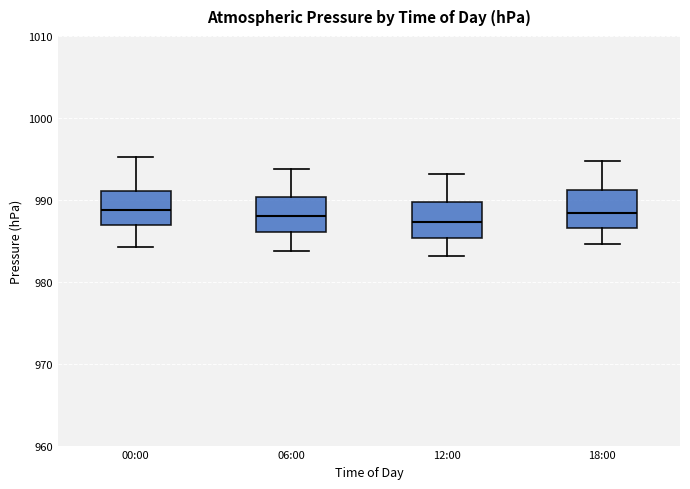

Reading left to right, transcribe this box plot: for each box, give where its median line is, the range the box spans, and where its two whiskers end, as read against the y-axis. The values are not printed on the chart, so give them approximately, as read against the axis.

00:00: median 989, box 987 to 991, whiskers 984 to 995
06:00: median 988, box 986 to 990, whiskers 984 to 994
12:00: median 987, box 985 to 990, whiskers 983 to 993
18:00: median 988, box 987 to 991, whiskers 985 to 995